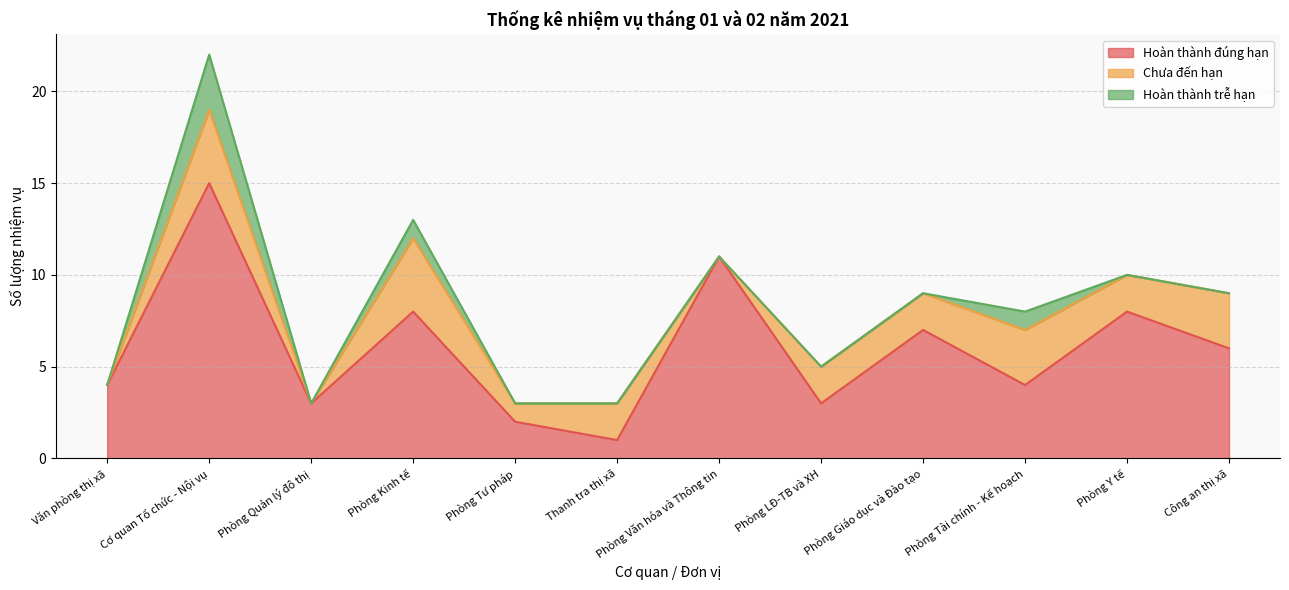

What is the sum of all Hoàn thành đúng hạn values?

72